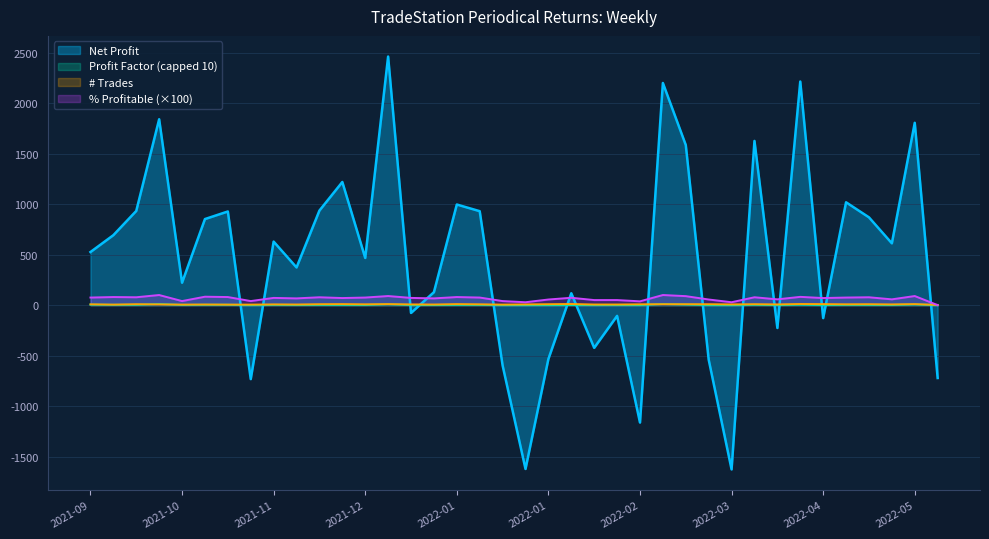

What is the difference between the maximum and minimum values in the % Profitable series?

1.0